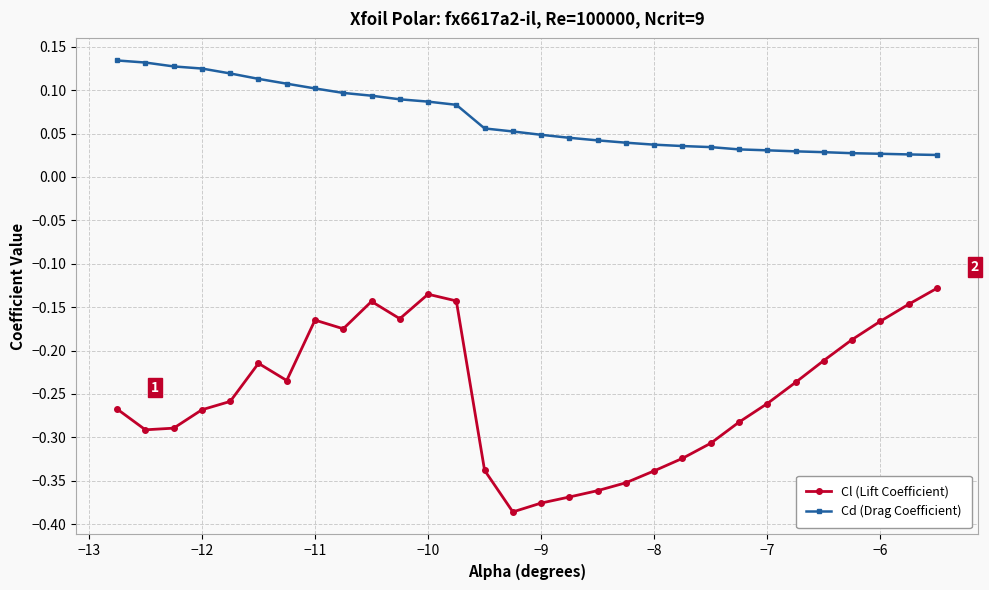

What is the sum of all Cl (Lift Coefficient) values?

-7.5